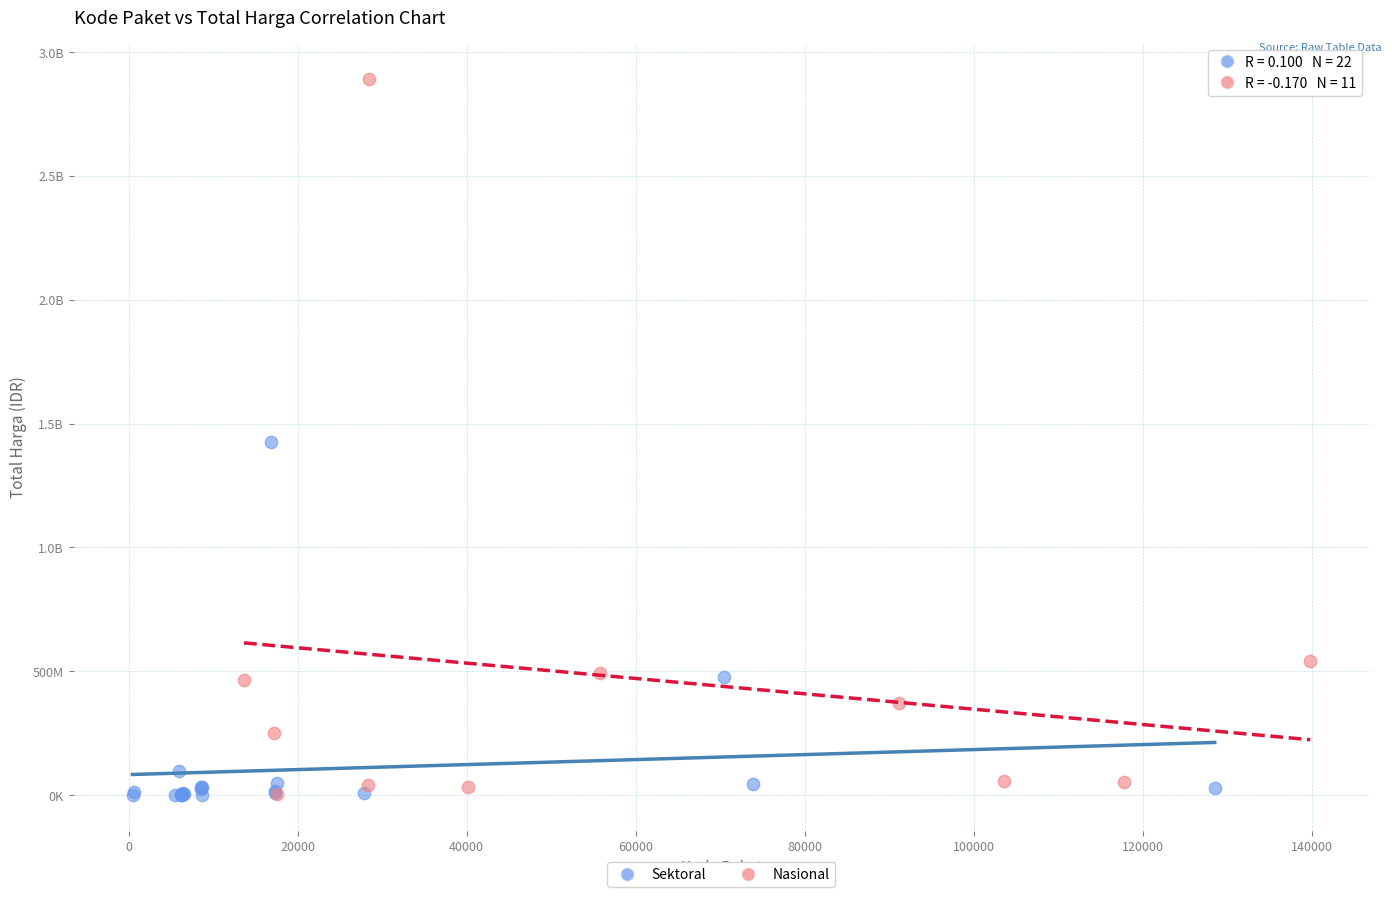

What are all the series names shown in the legend?

Sektoral, Nasional